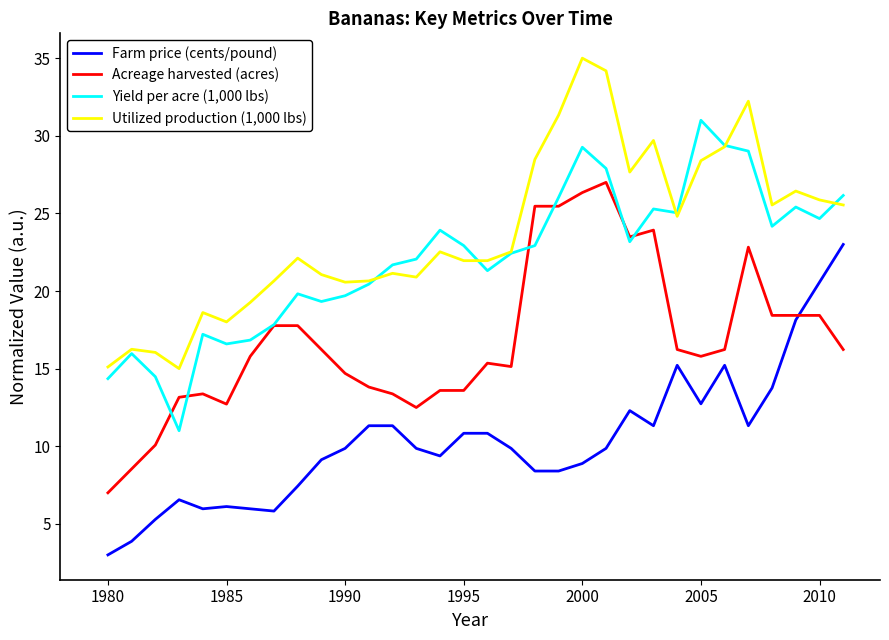

Count the number of categories in the chart.

32